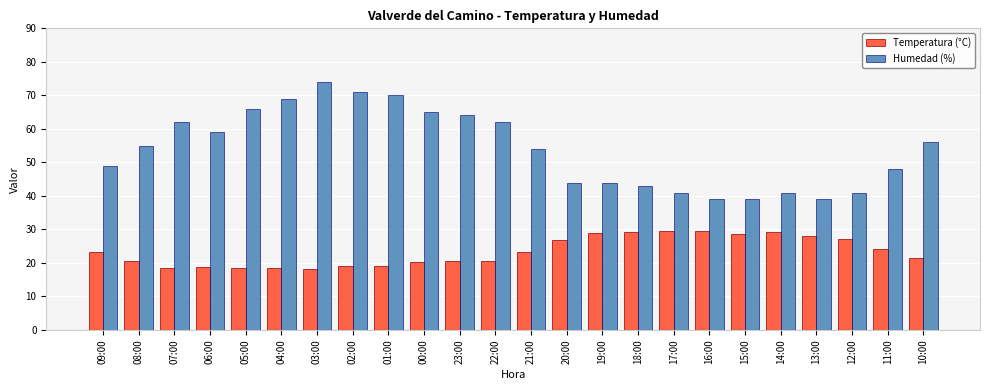

At how many categories does at least one series exceed 32?

24